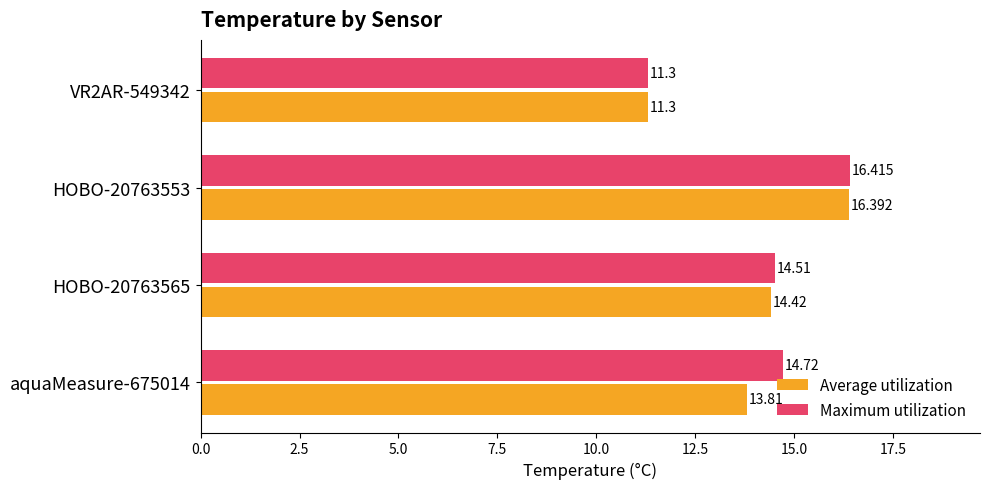

Rank the series at HOBO-20763553 from lowest to highest value.

Average utilization, Maximum utilization